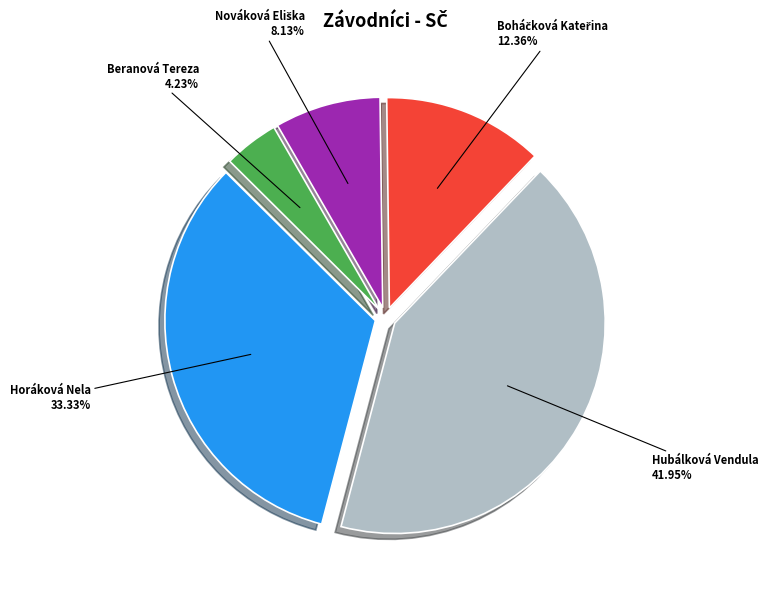

Which slice is the largest?

Hubálková Vendula